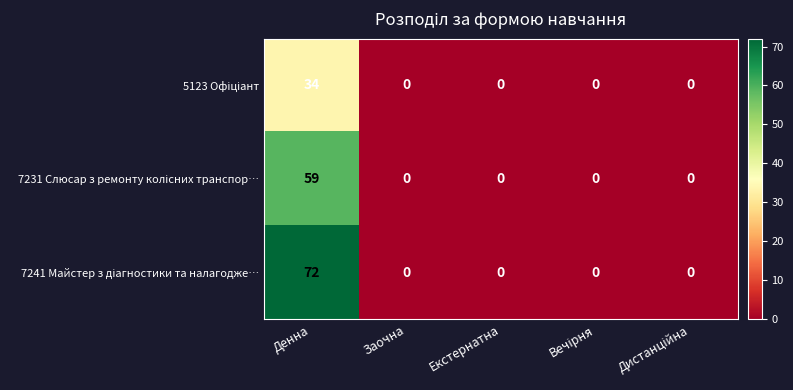

Which category has the highest value across all series?

Денна